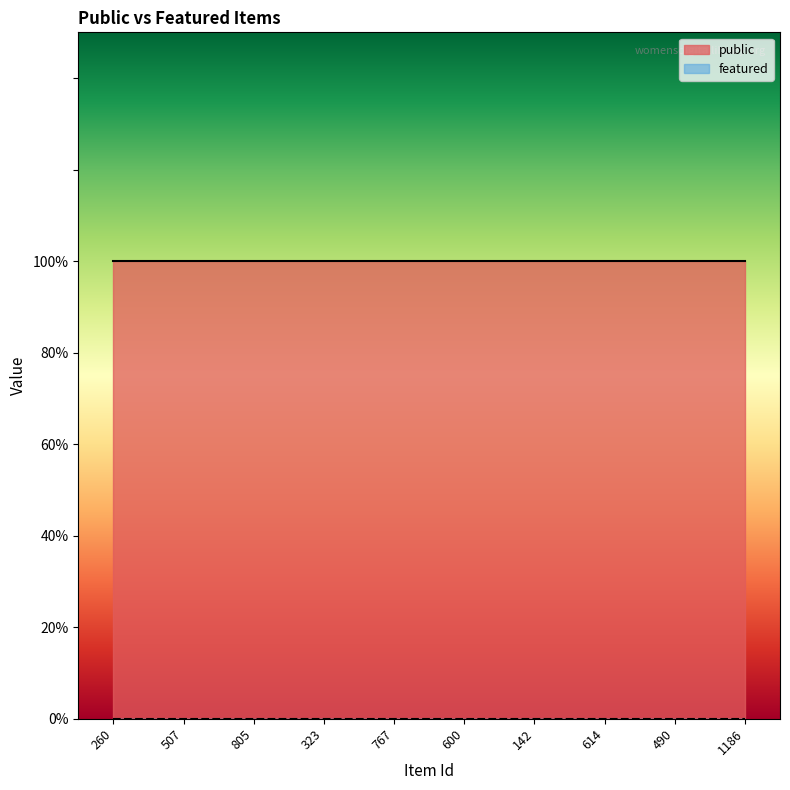

What is the label of the 3rd point from the right?

614